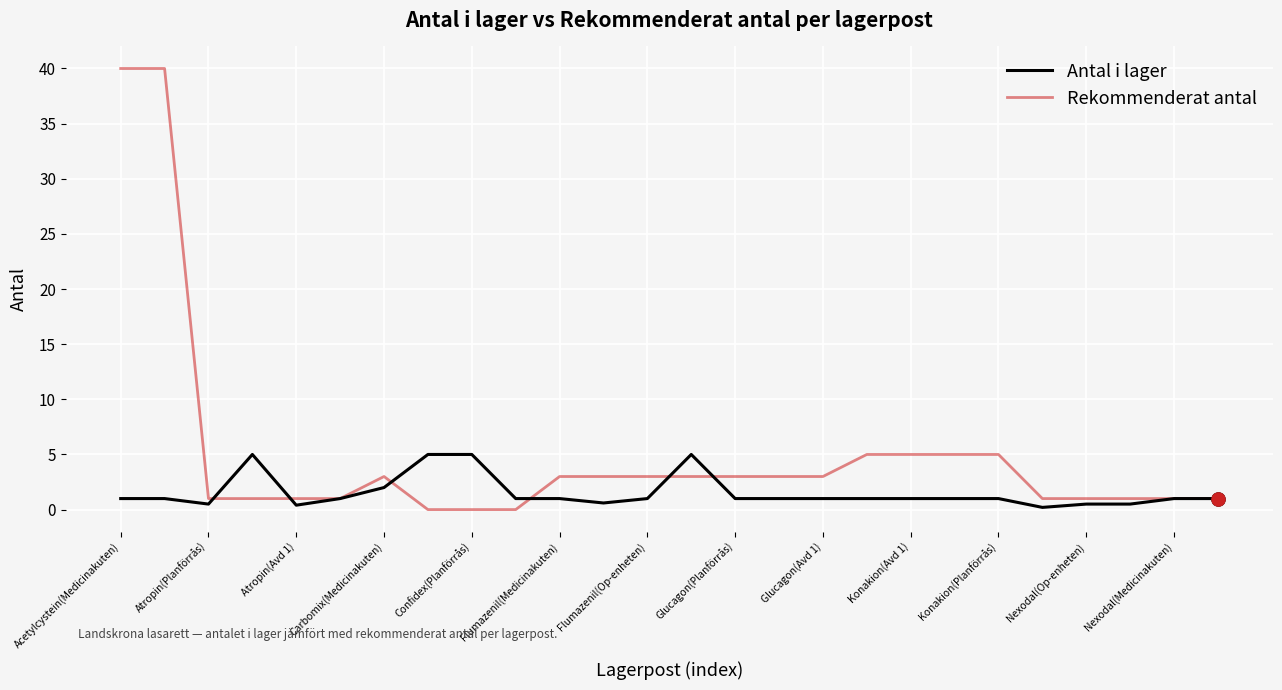

List the series in order of their overall mean, highest first.

Rekommenderat antal, Antal i lager